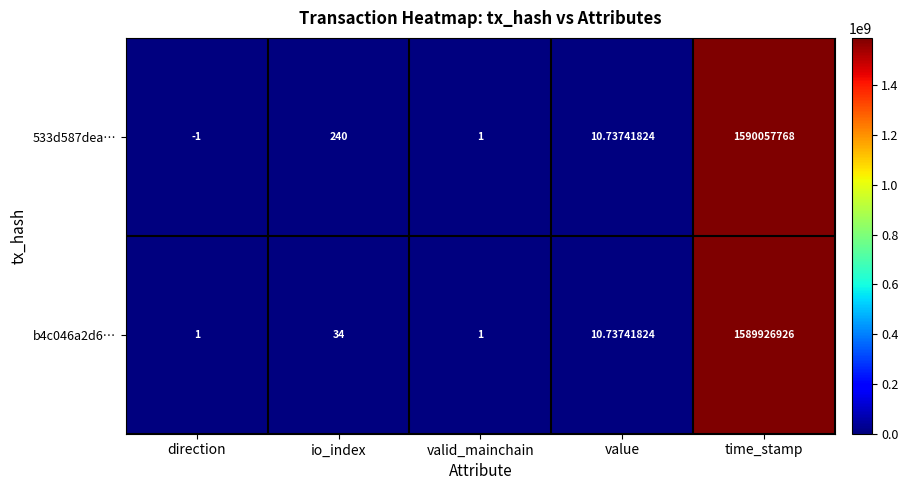

At which label does b4c046a2d6… first exceed 10?

io_index